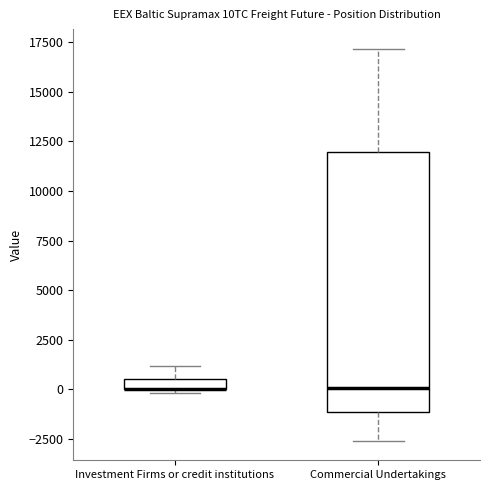

Which box is the tallest, from its lower edge to its upper edge?

Commercial Undertakings